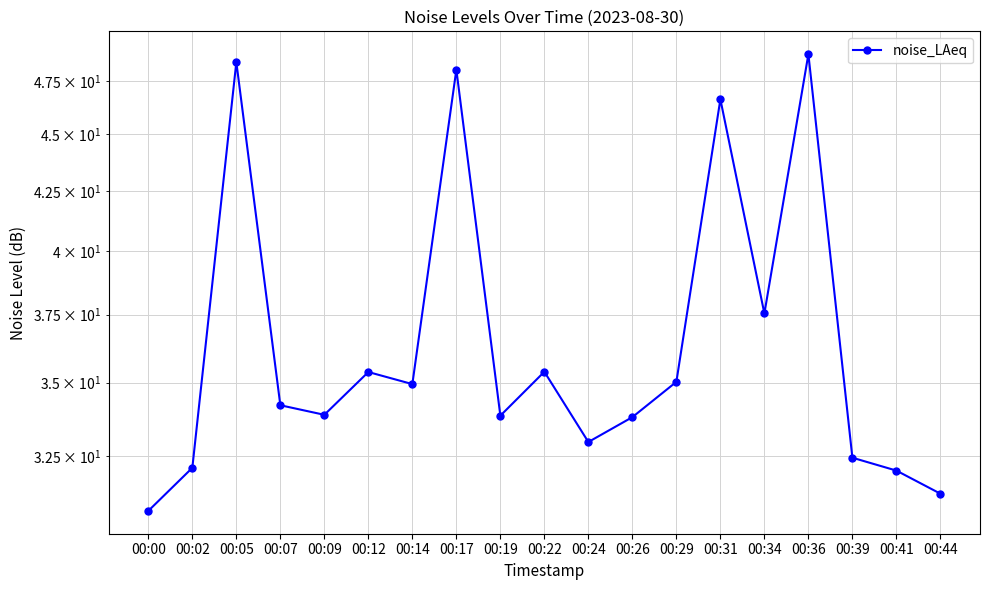

Reading left to right, extract all data points from this chart.

30.7	32.1	48.4	34.2	33.9	35.4	35.0	48.0	33.9	35.4	33.0	33.8	35.0	46.6	37.5	48.8	32.4	32.0	31.3